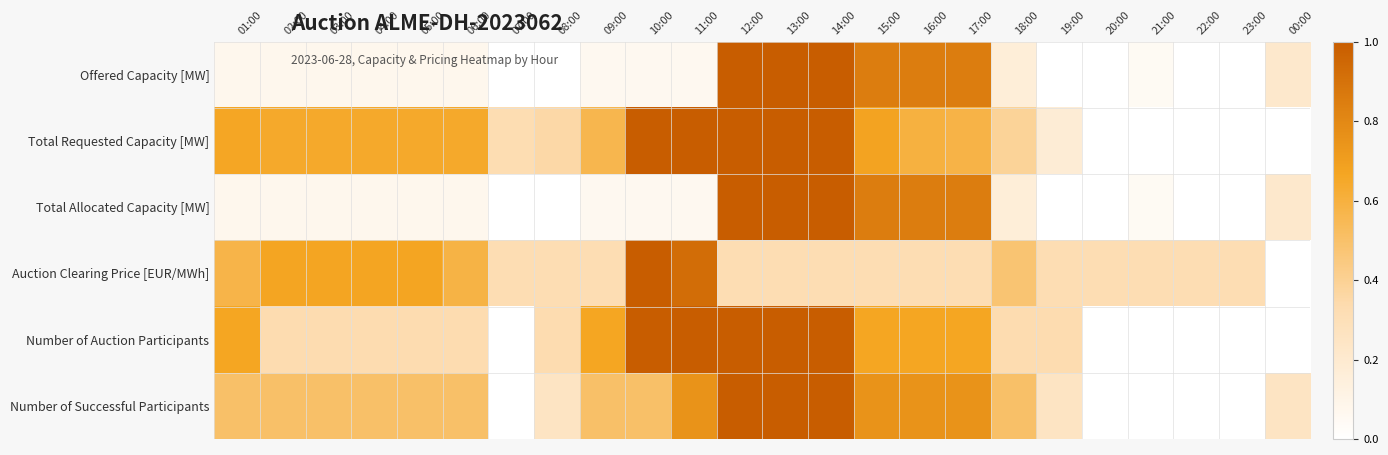

Count the number of data series in this chart.

6